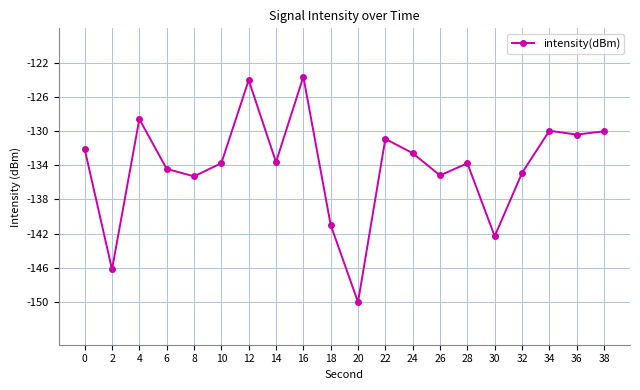

The value at 20 is -150.0. True or false?

True